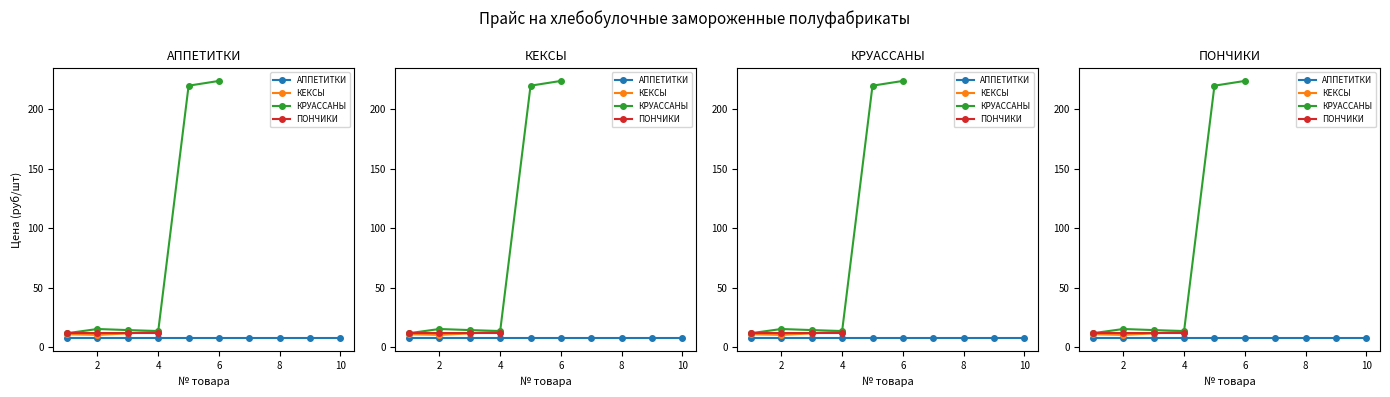

What is the highest value of the АППЕТИТКИ series?

7.3